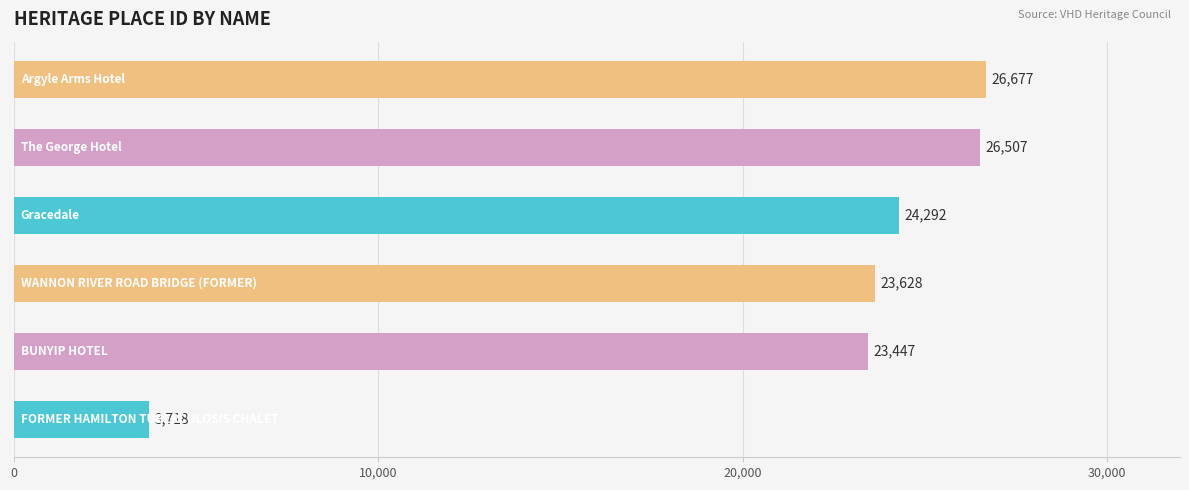

Are the bars horizontal?

Yes